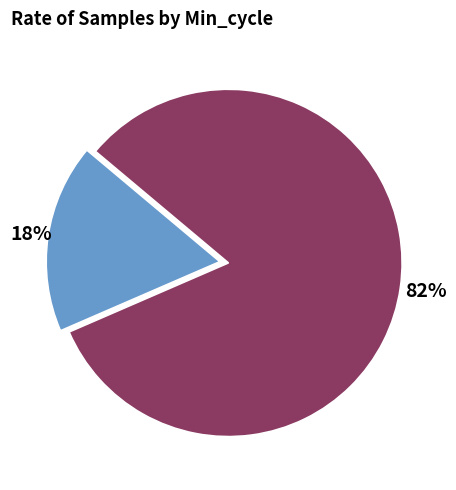

Does any single category account for the majority?

Yes